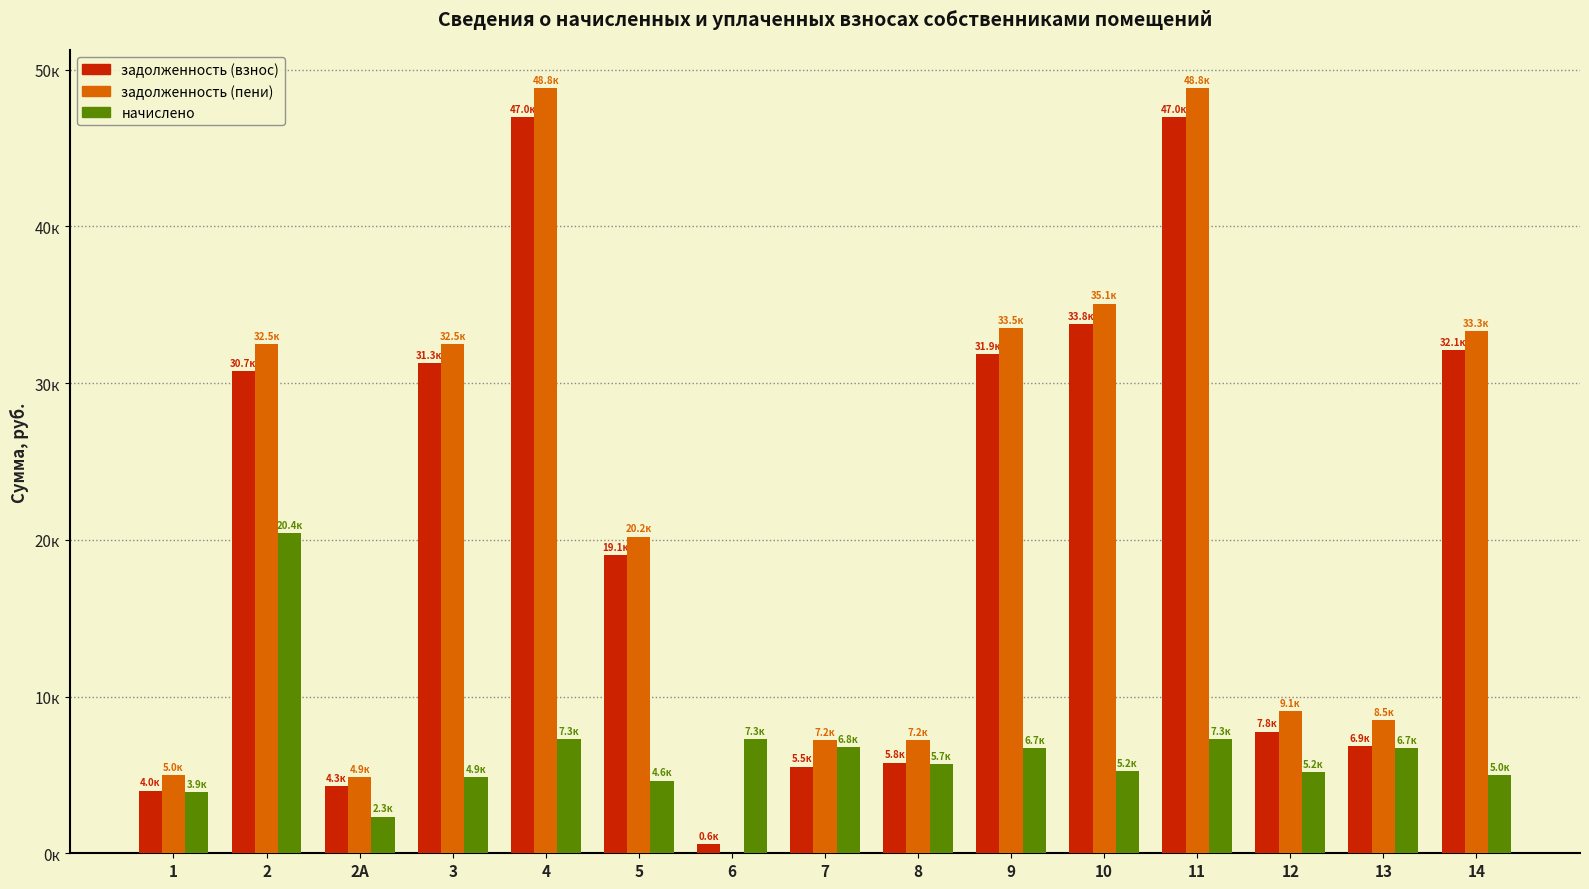

What are all the series names shown in the legend?

задолженность (взнос), задолженность (пени), начислено